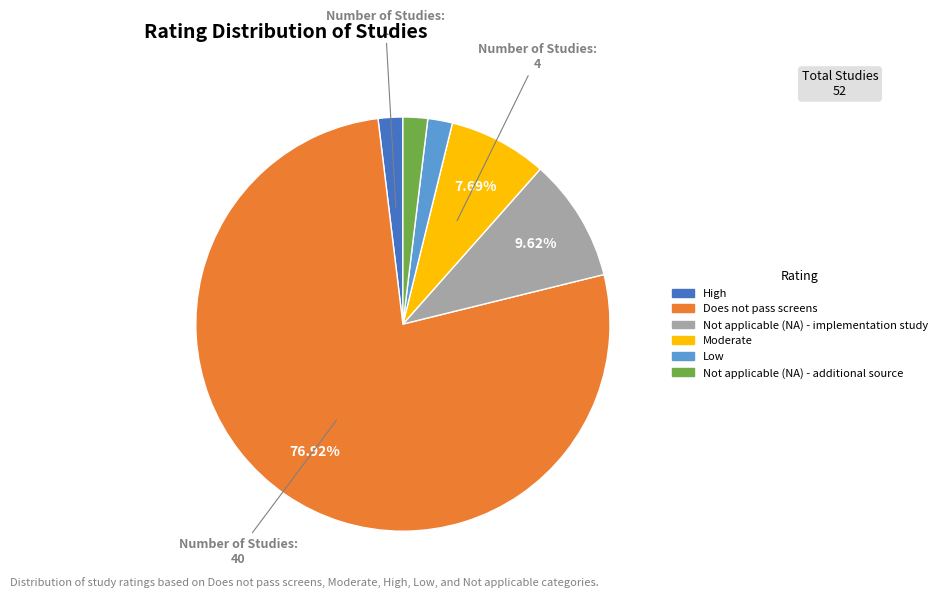

To the nearest percent, what percentage of the pie is Not applicable (NA) - additional source?

2%